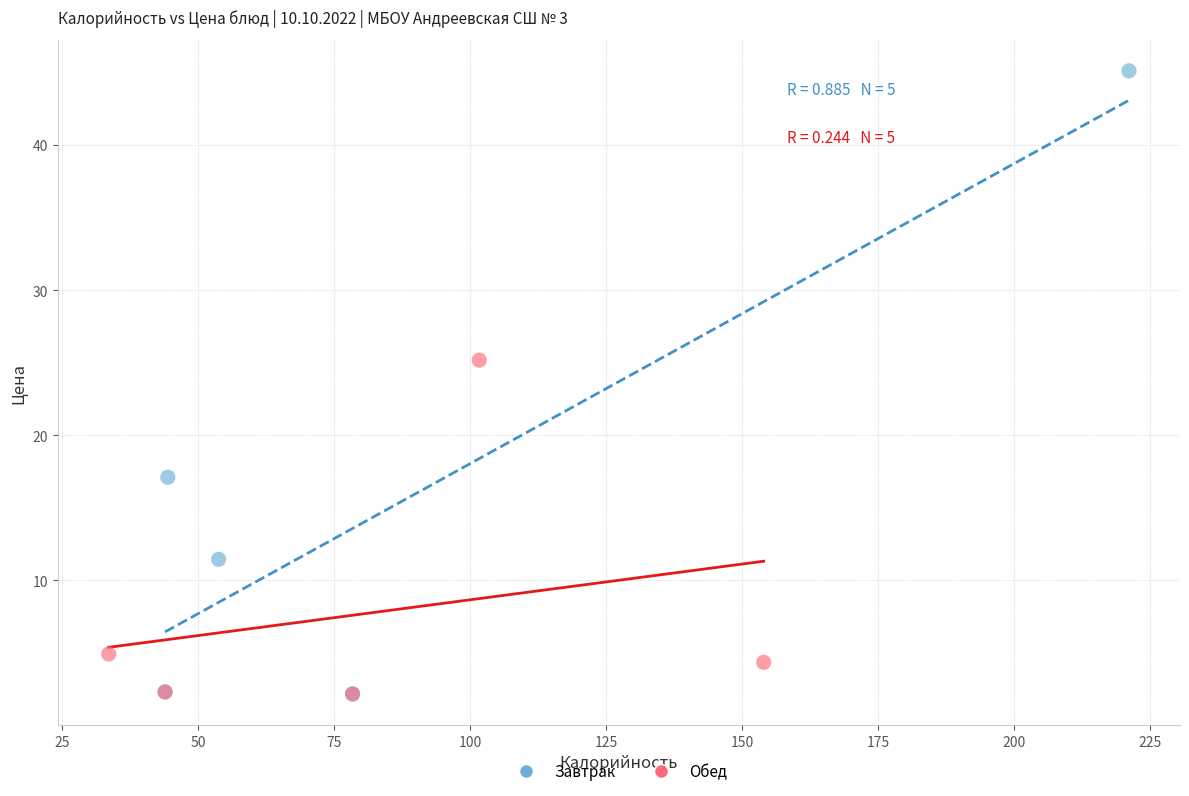

Which series has the widest spread of Y values?

Завтрак